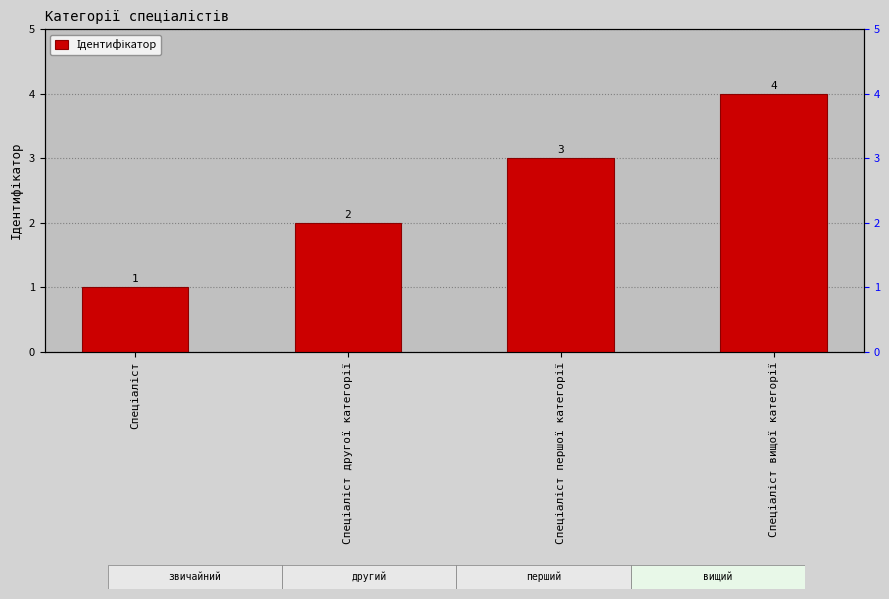

How many categories are shown in the chart?

4